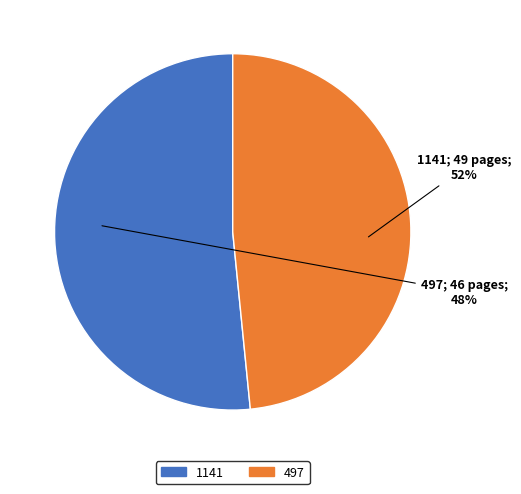

To the nearest percent, what is the average slice percentage?

50%